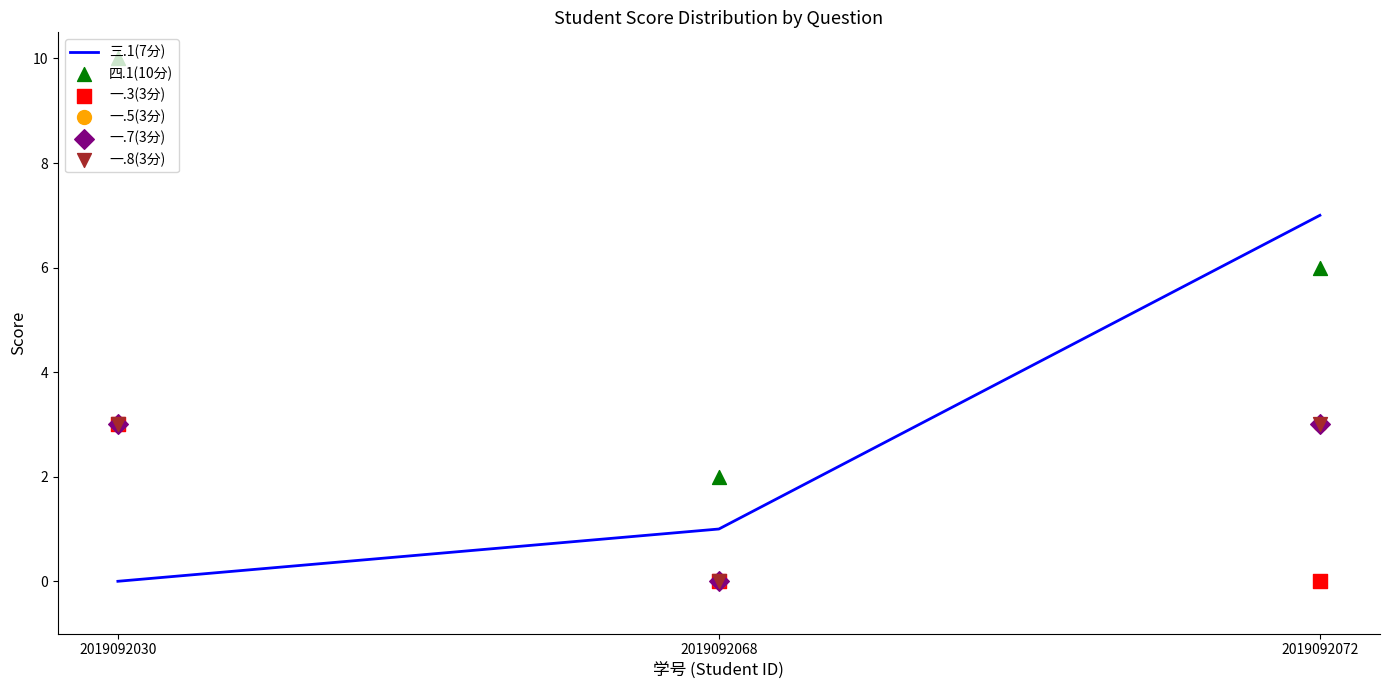

Which series has the widest spread of Y values?

四.1(10分)